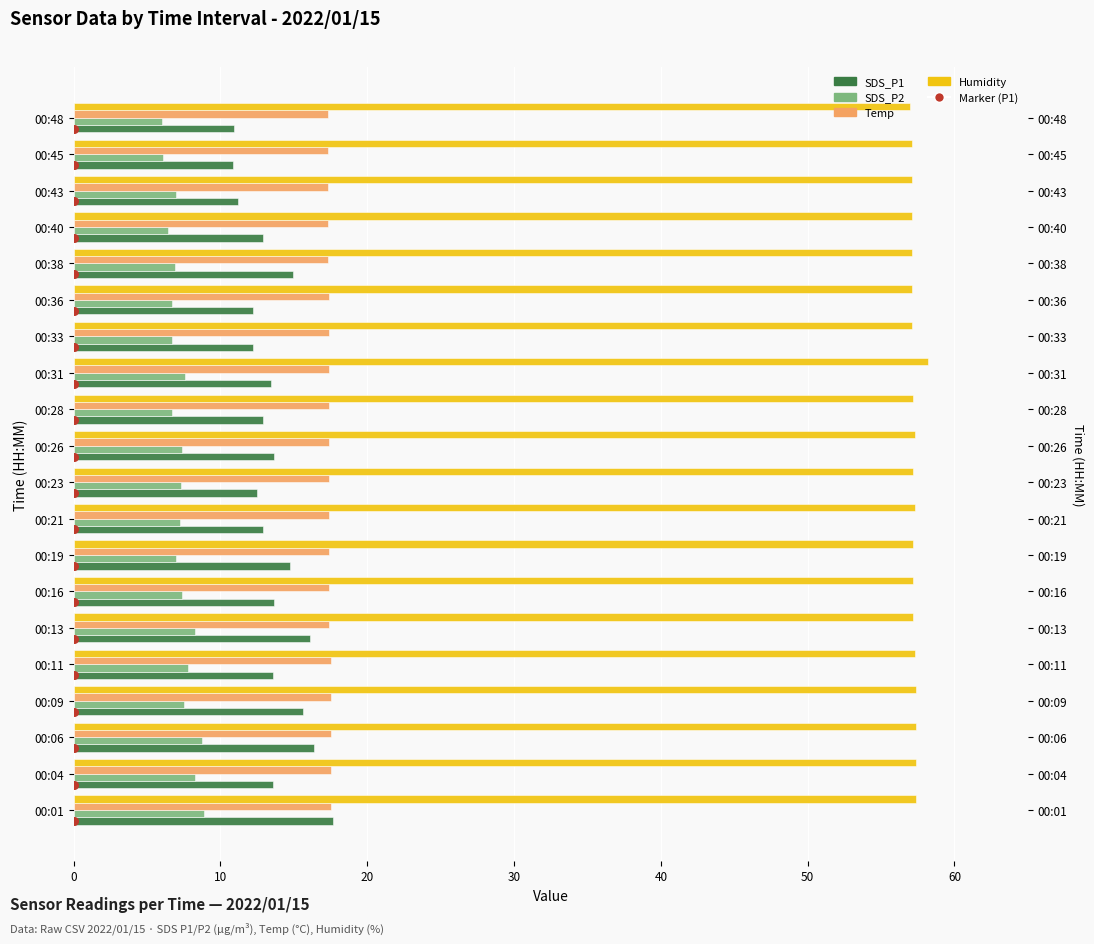

Is the value of Temp at 00:09 greater than the value of Humidity at 00:28?

No